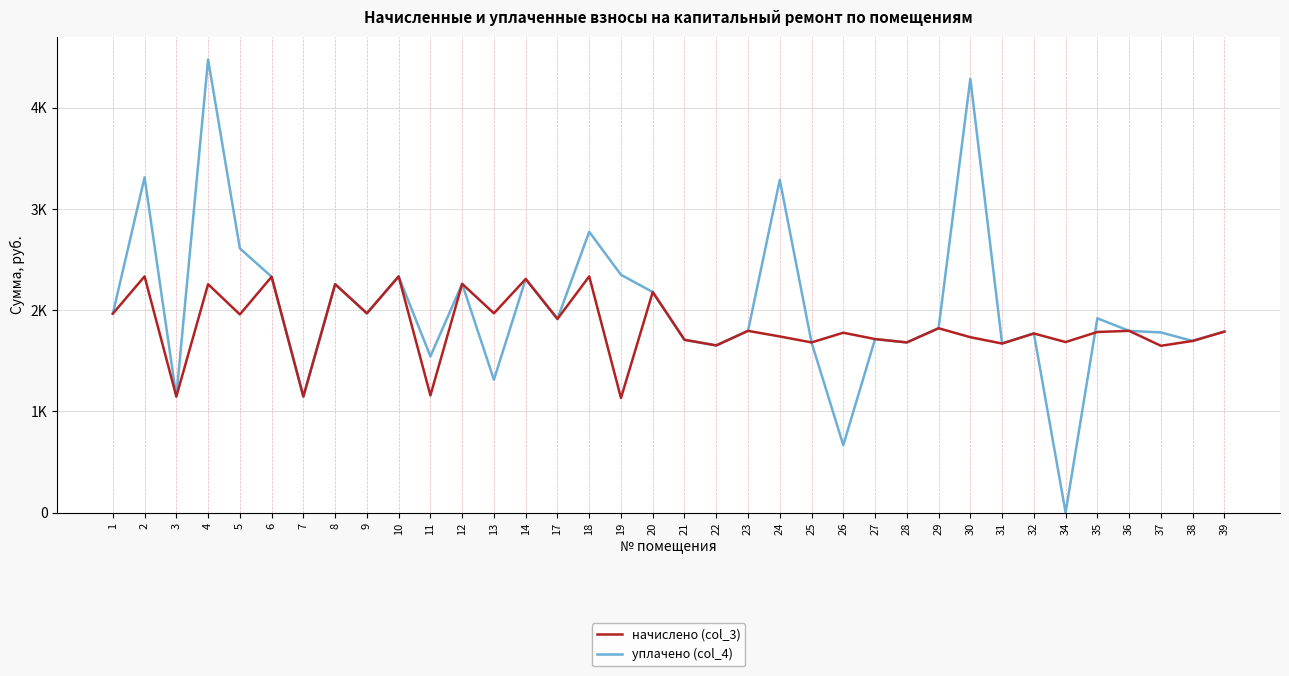

What is the highest value of the уплачено (col_4) series?

4477.6